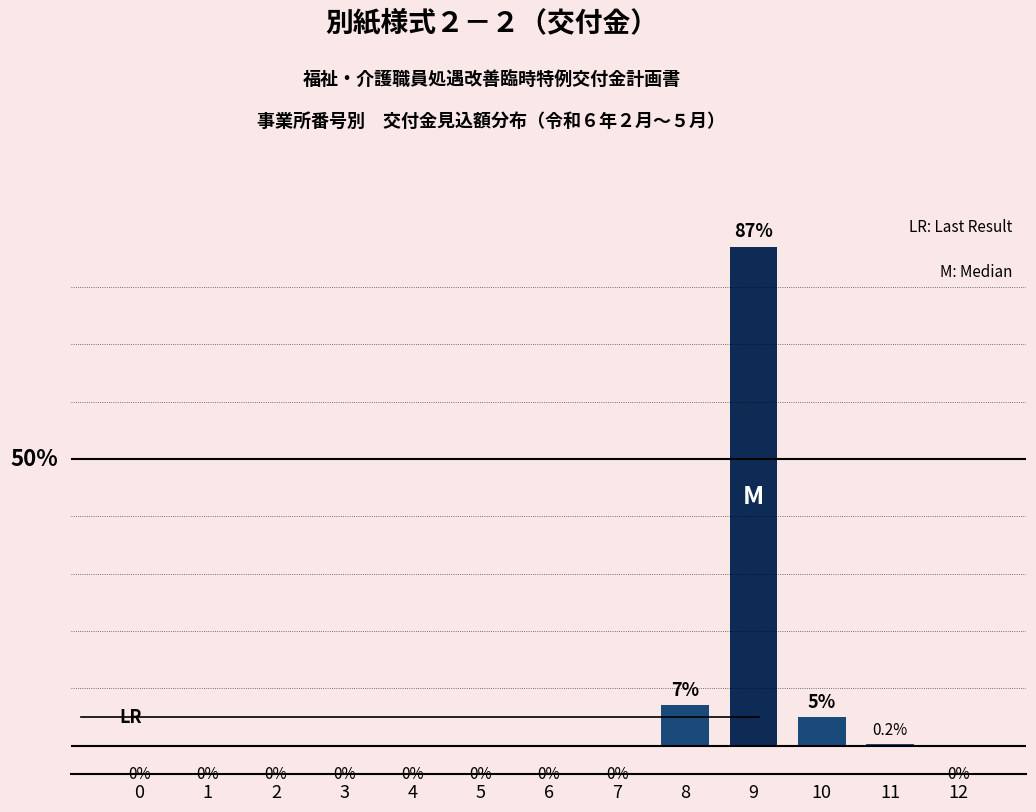

List the labels in order of value, smallest first.

0, 1, 2, 3, 4, 5, 6, 7, 12, 11, 10, 8, 9